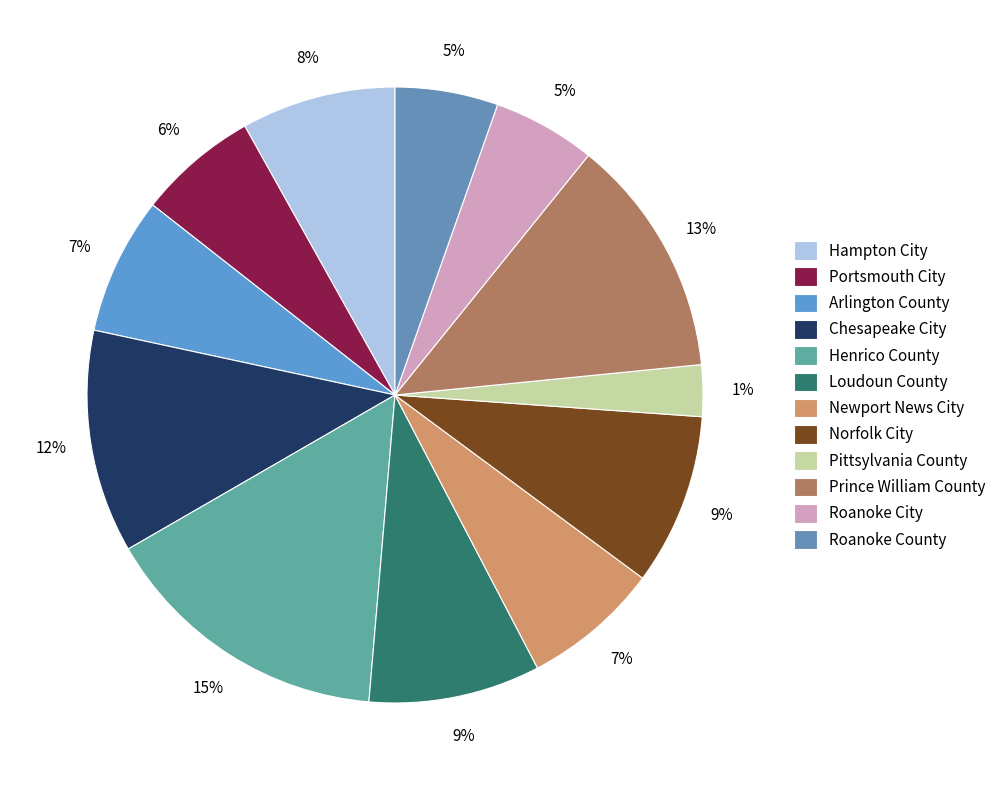

What percentage do Chesapeake City and Portsmouth City together represent?

18.0%